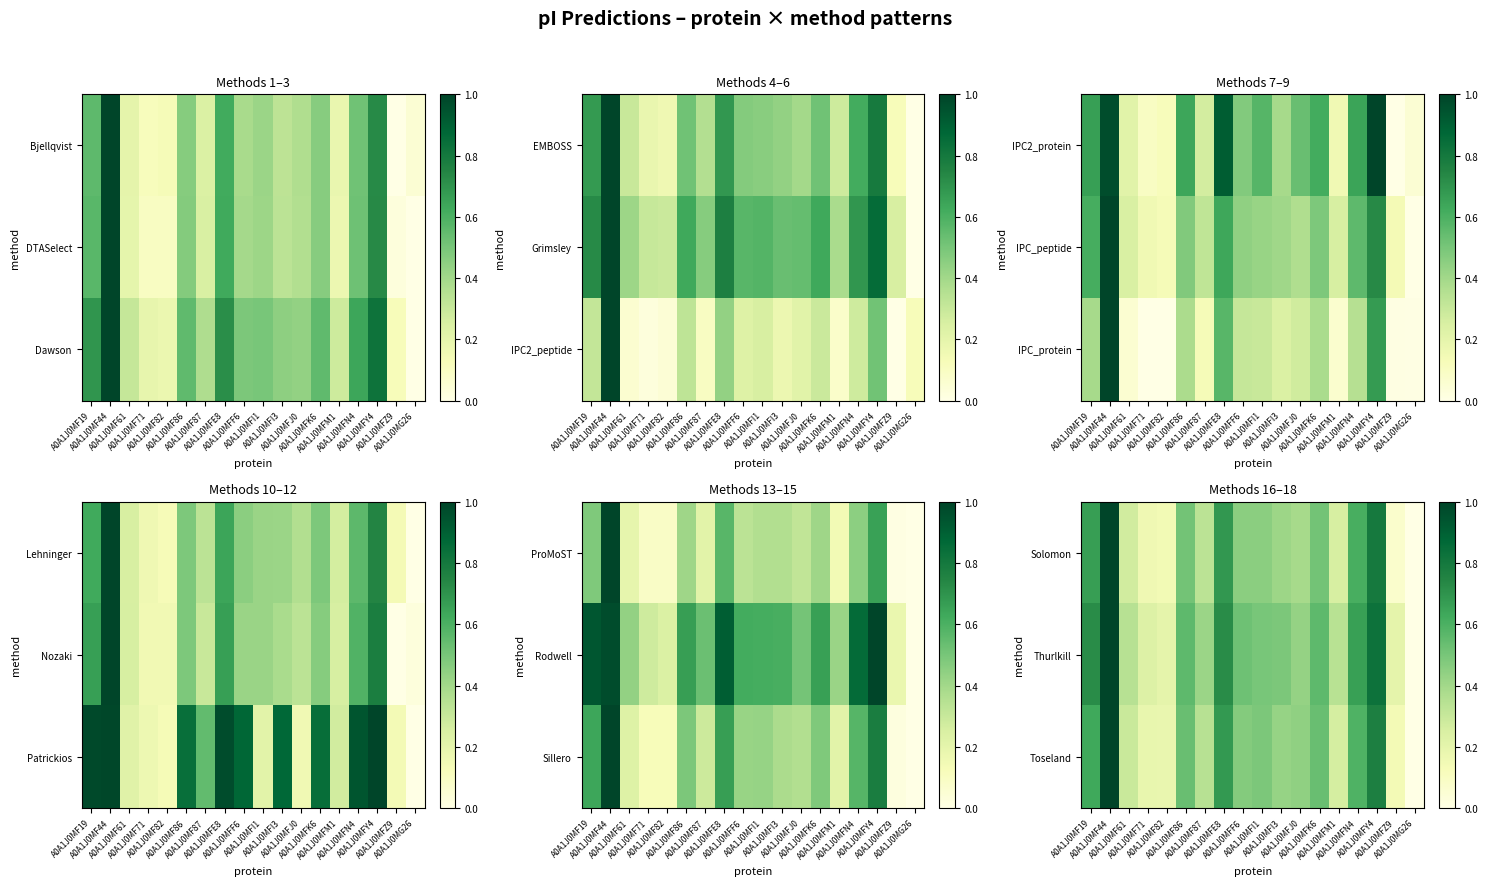

Which category has the lowest value across all series?

A0A1J0MG26